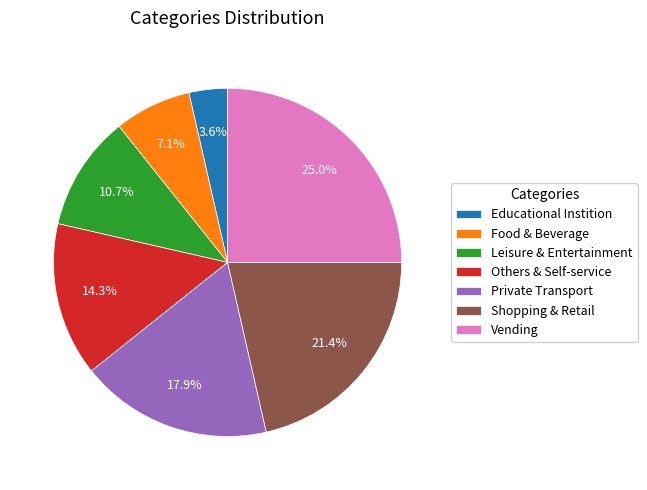

How many slices are in this pie chart?

7